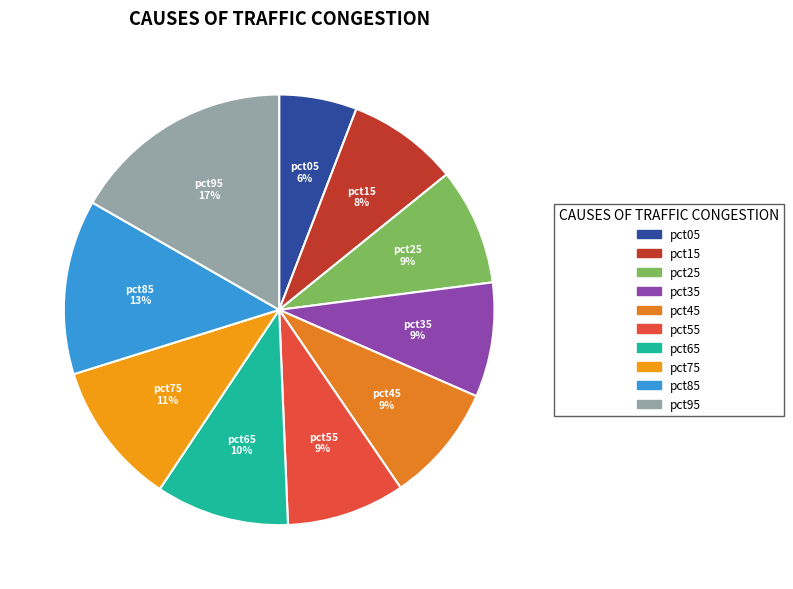

To the nearest percent, what percentage of the pie is pct55?

9%